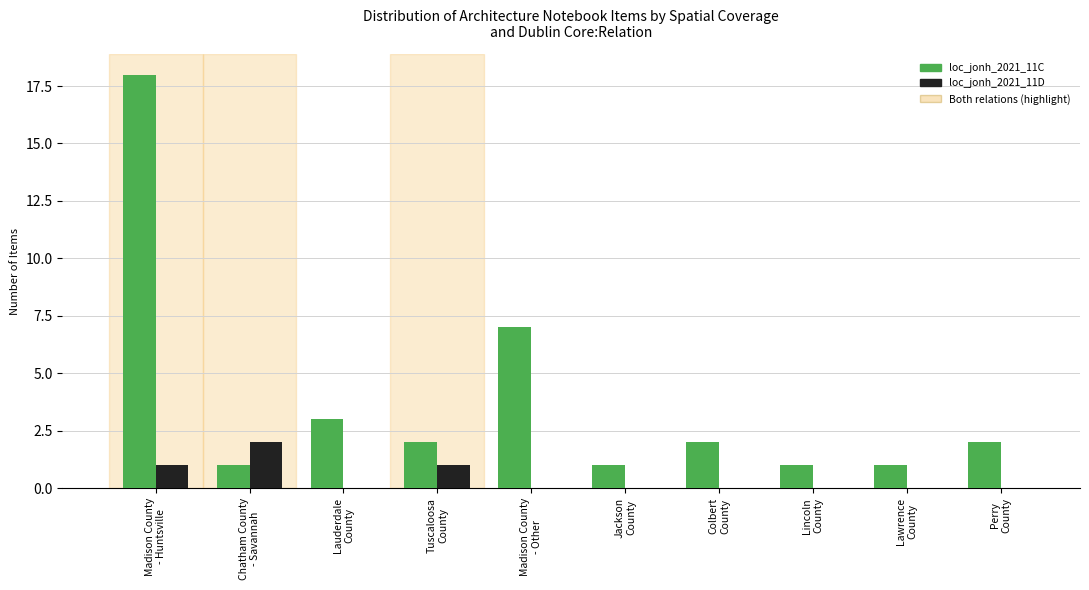

What is the greatest value displayed?

18